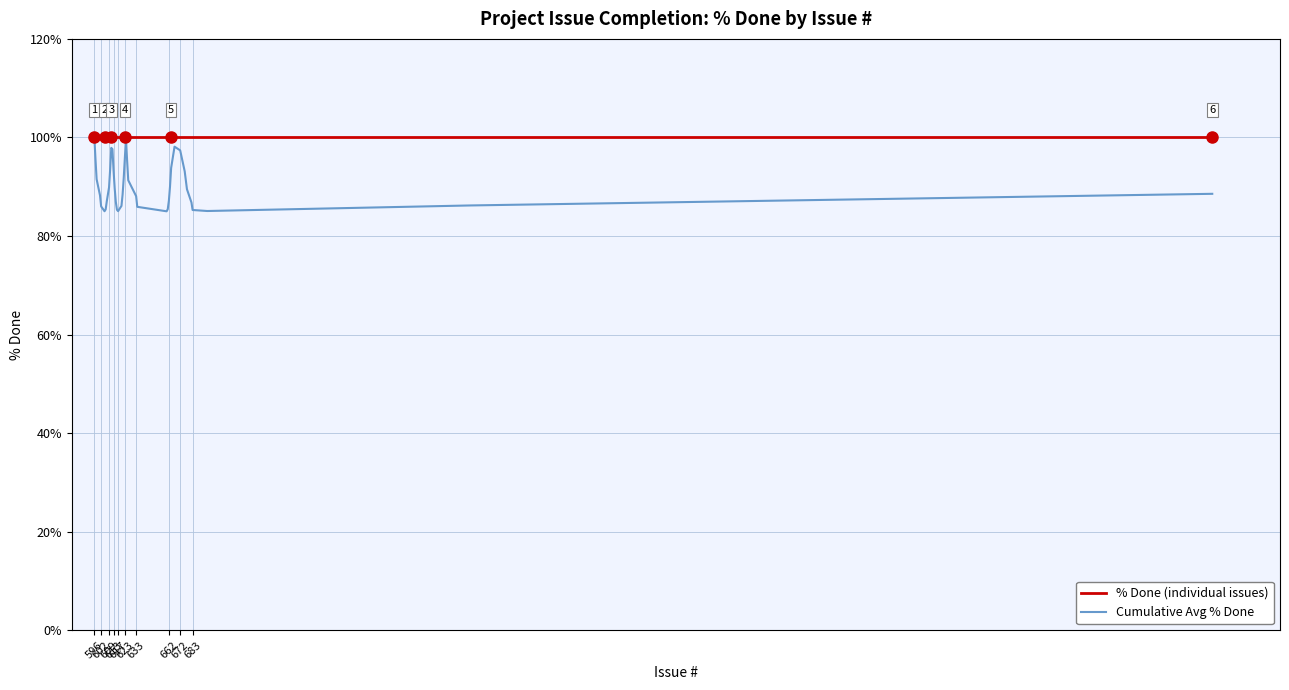

Which series has the widest spread of values?

Cumulative Avg % Done